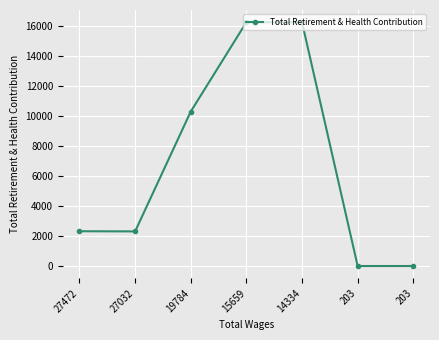

Does the chart have visible grid lines?

Yes